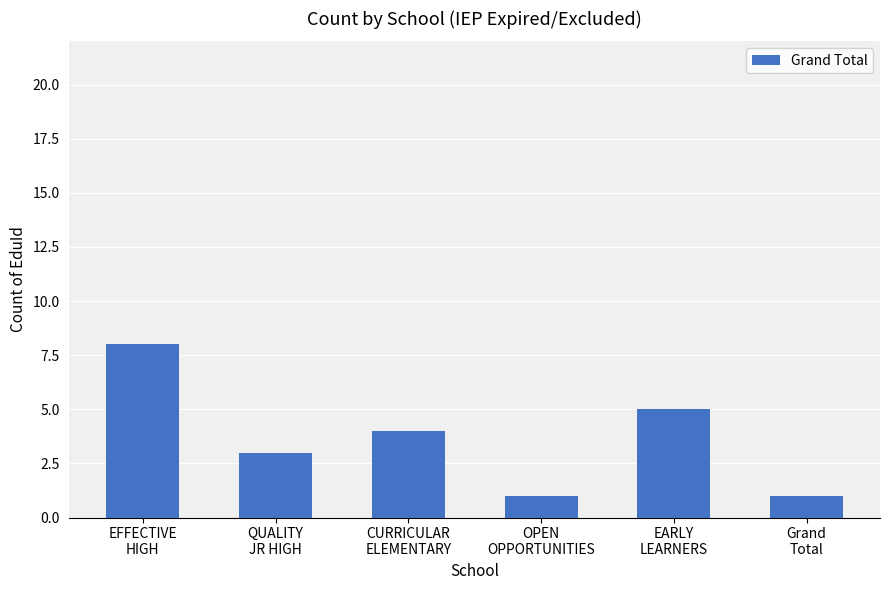

What is the label of the 4th bar from the left?

OPEN
OPPORTUNITIES